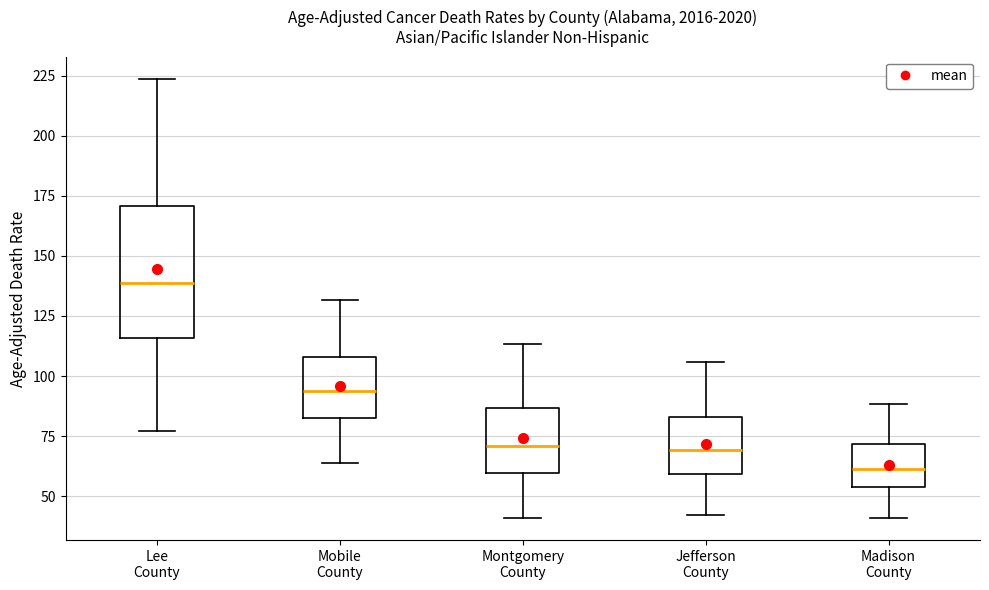

Which box is the tallest, from its lower edge to its upper edge?

Lee County